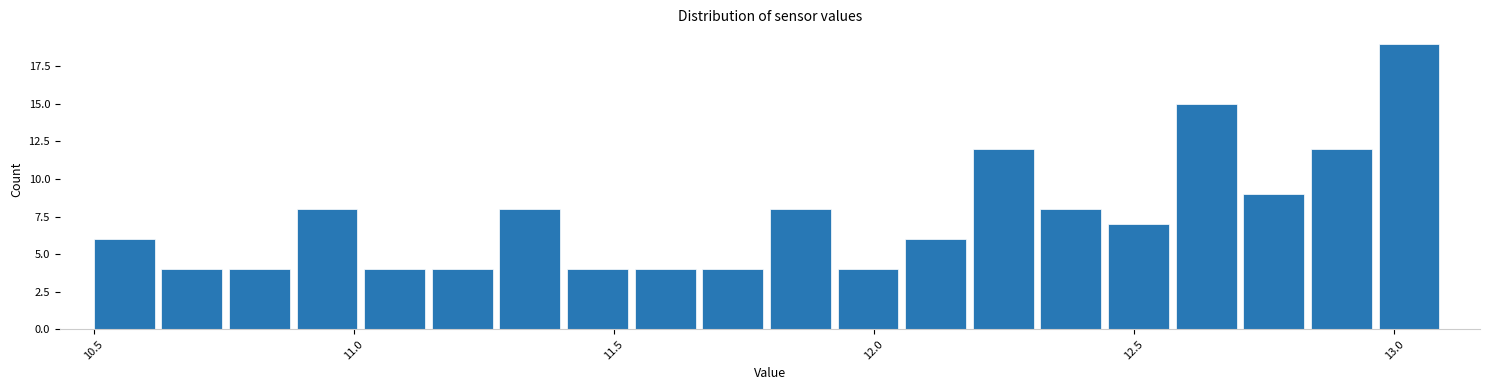

Around what value on the x-axis is the tallest bar? Give the approximate position of its centre, as read against the axis.

13.05